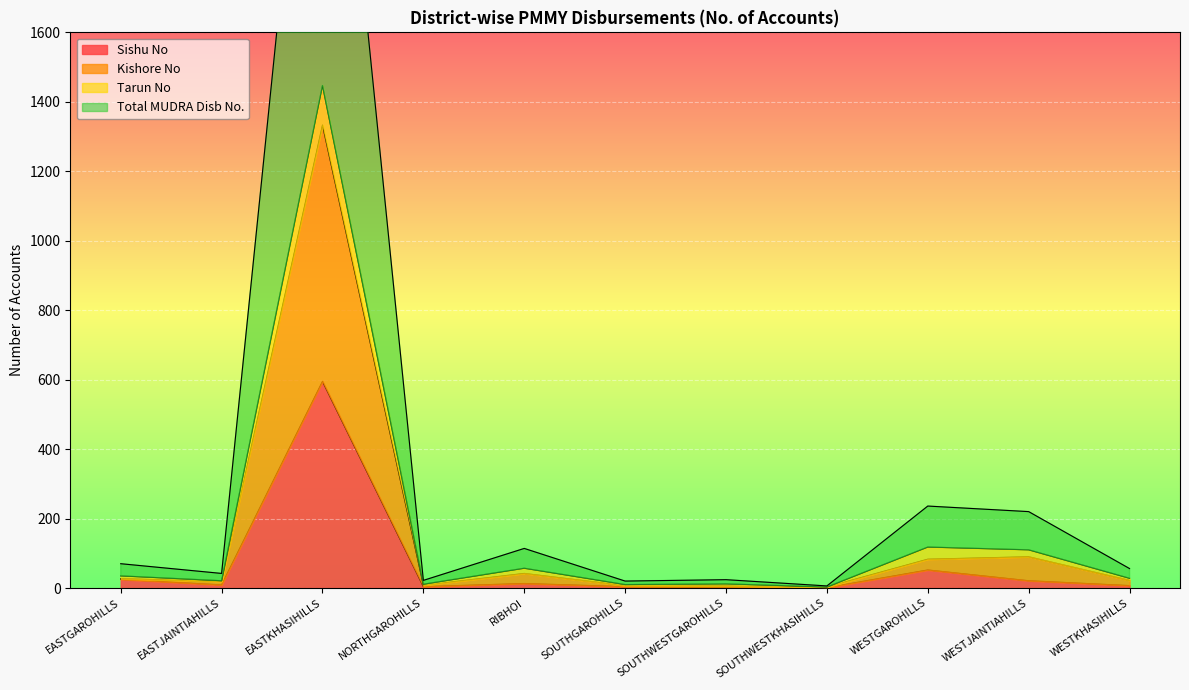

How many values in the Sishu No series are below 9?

5